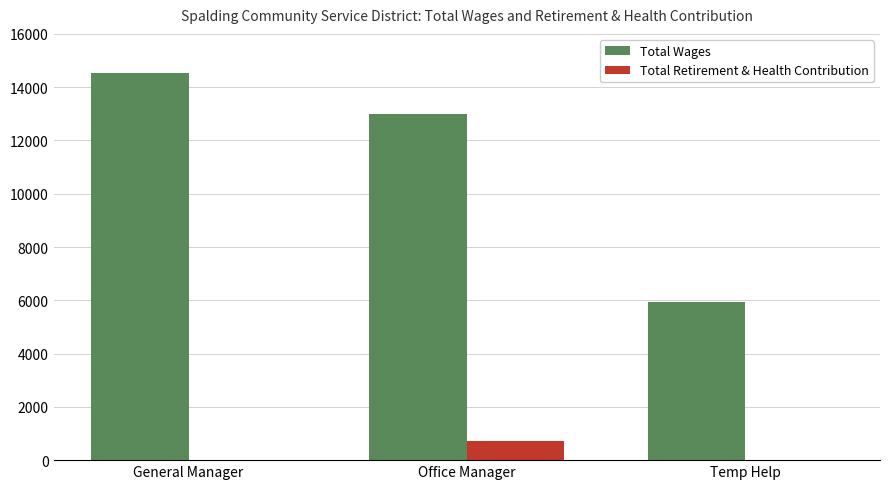

What is the sum of all Total Retirement & Health Contribution values?

714